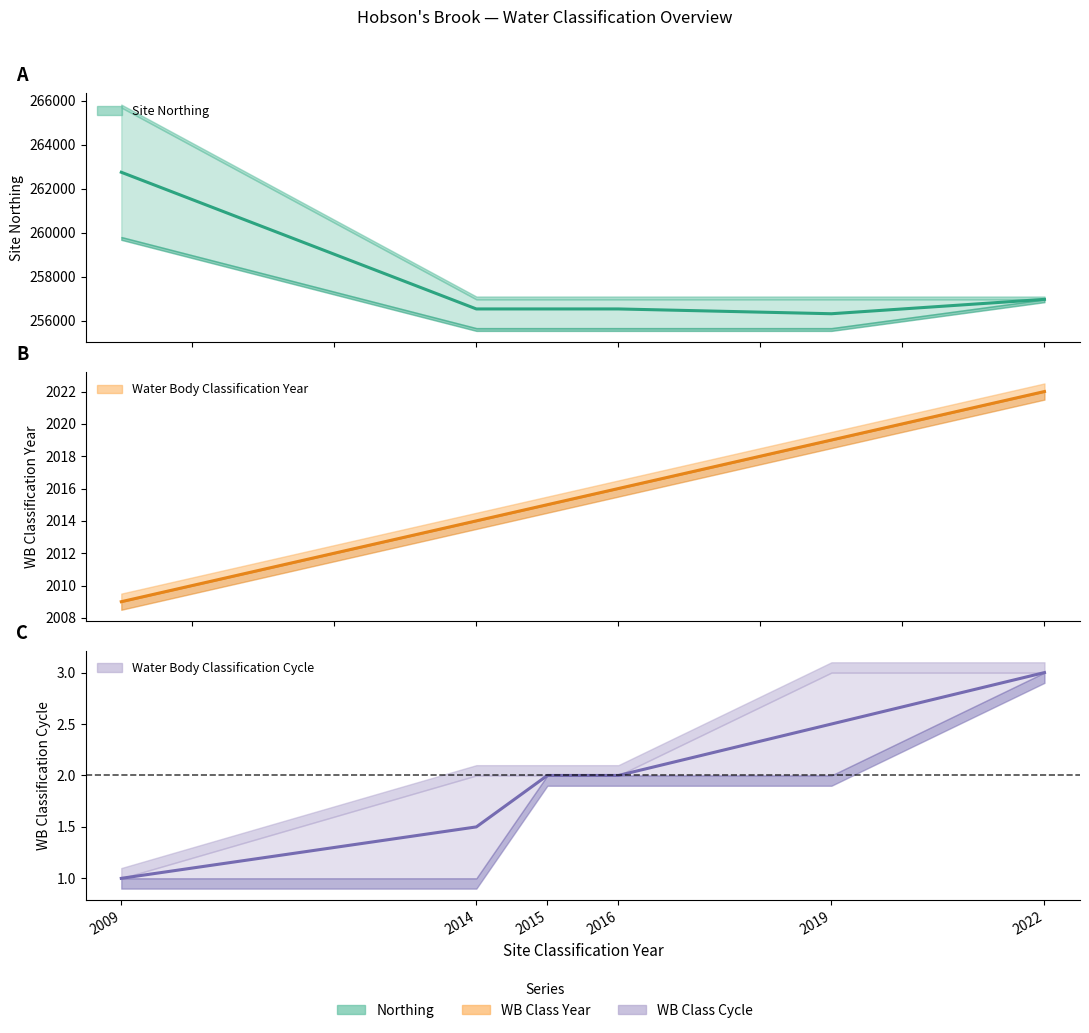

True or false: Site Northing and Water Body Classification Cycle cross at least once.

False